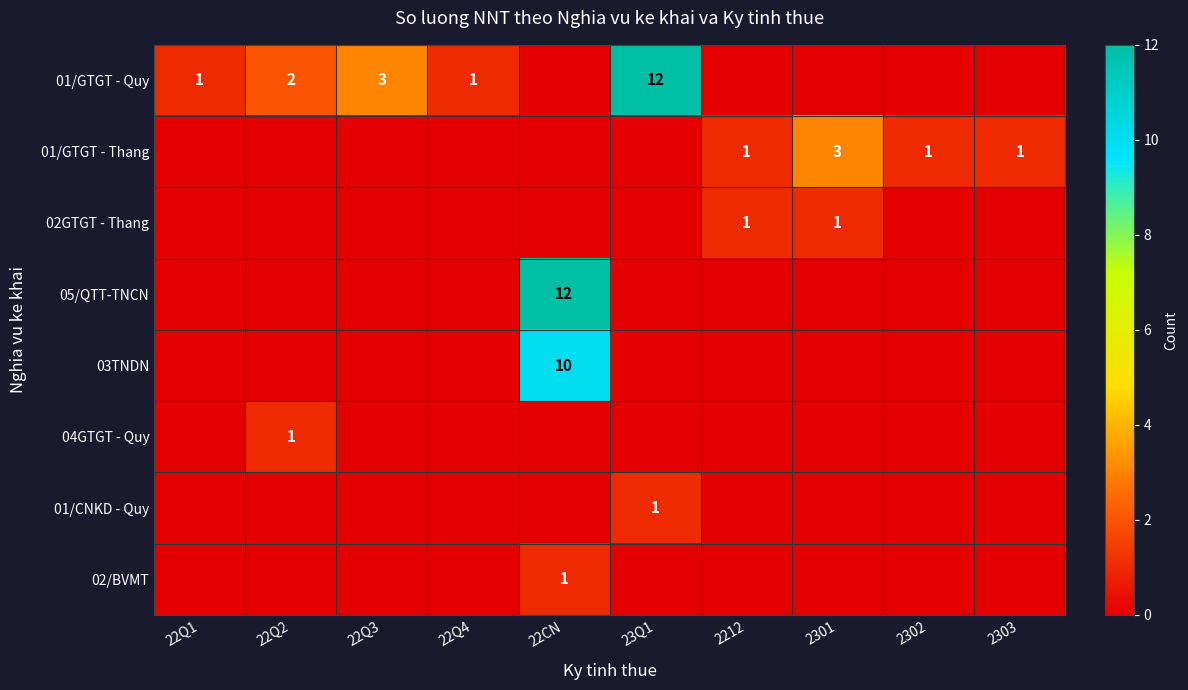

True or false: 02GTGT - Thang has a value of 1 at 2212.

True